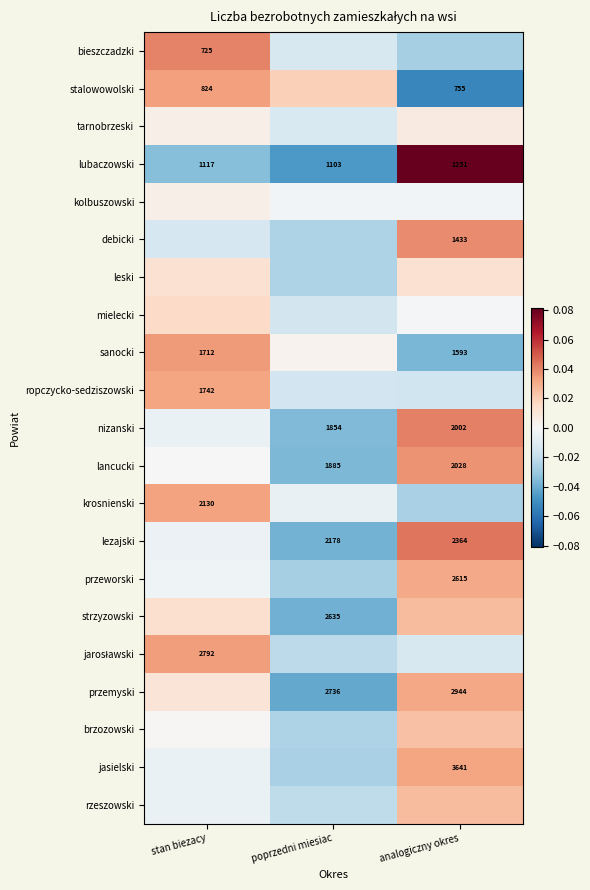

Is the value of strzyzowski at poprzedni miesiac greater than the value of sanocki at stan biezacy?

Yes